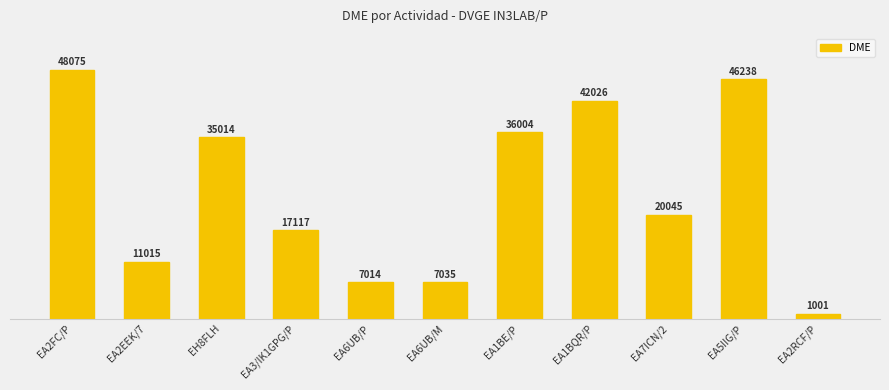

What is the sum of all values?

270584